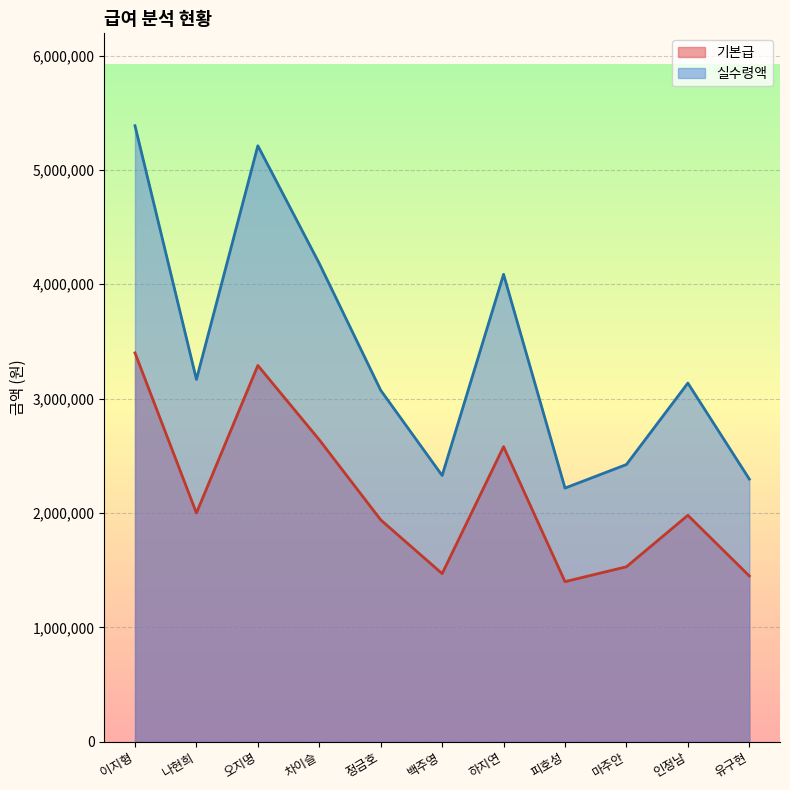

How many categories are shown in the chart?

11